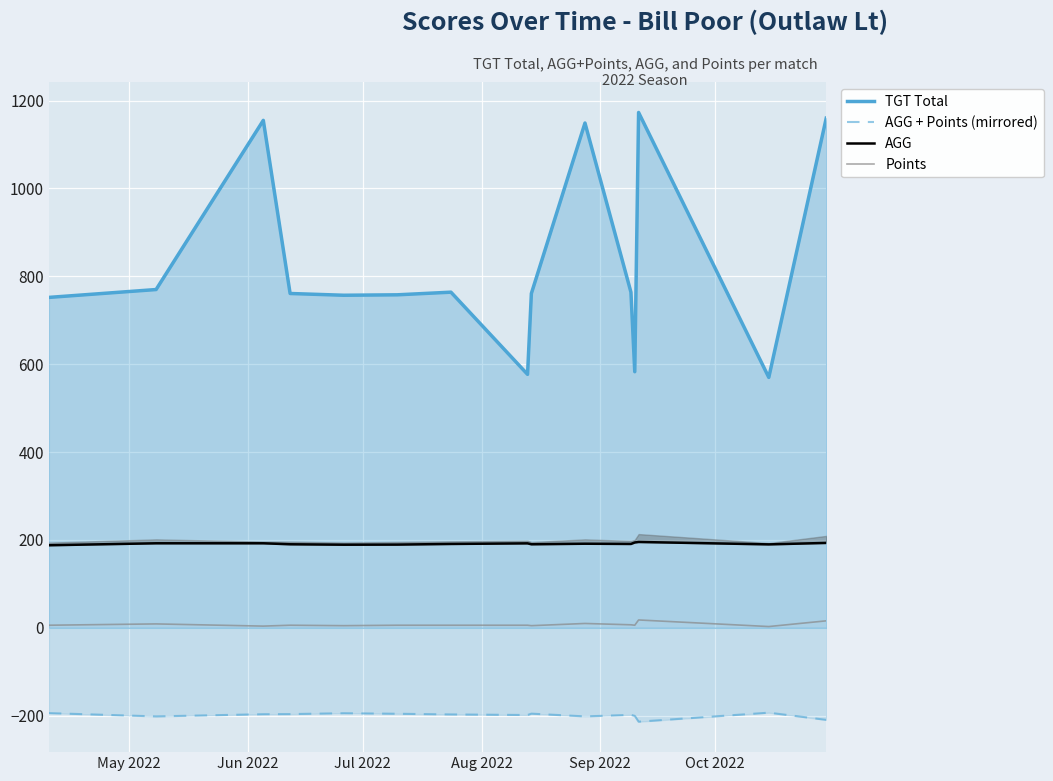

True or false: AGG + Points (mirrored) and TGT Total cross at least once.

False